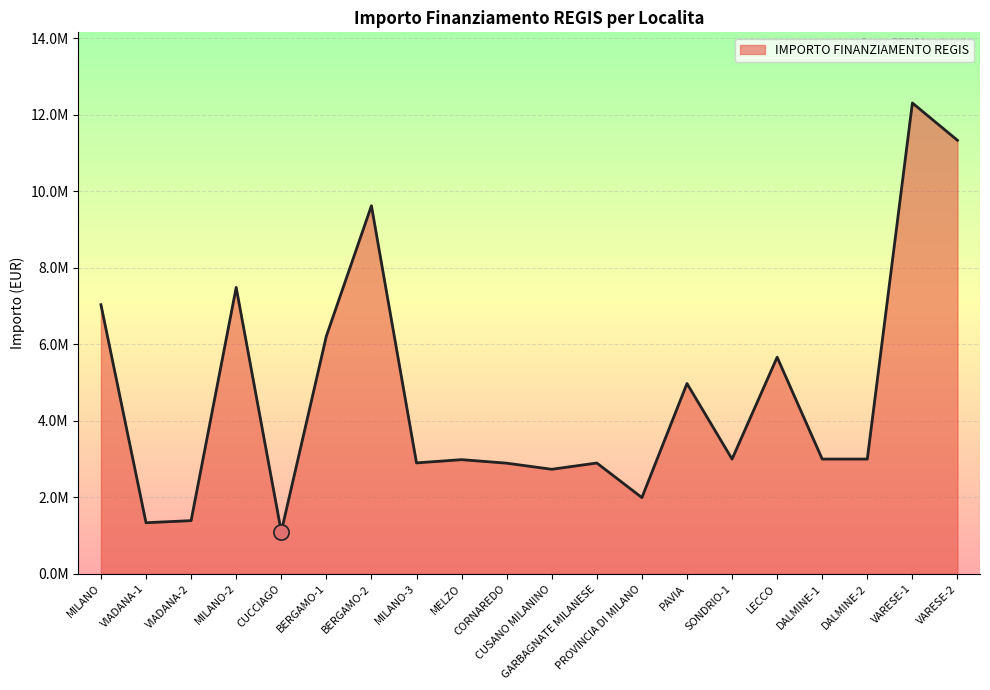

What is the change in value from VIADANA-2 to BERGAMO-2?

+8229829.5